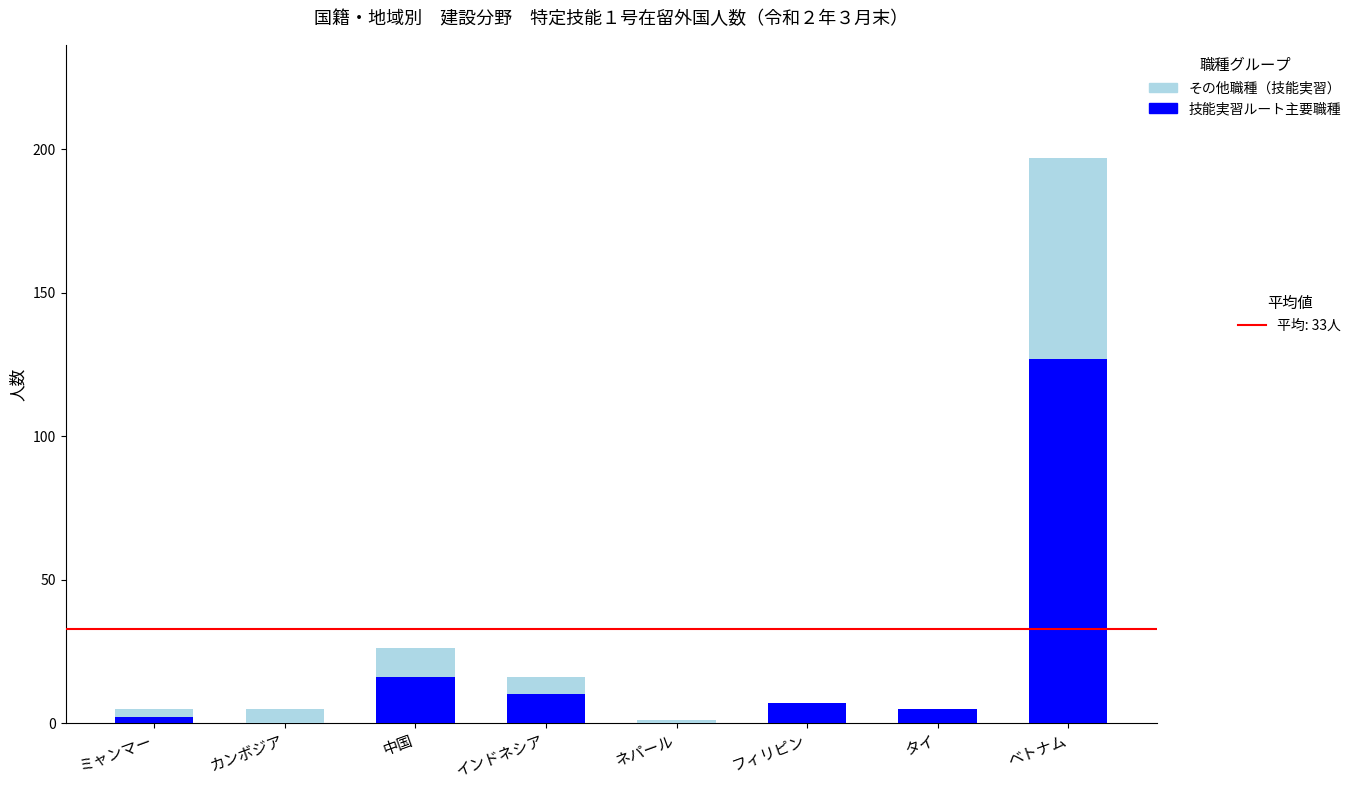

What is the total value across all series at インドネシア?

16